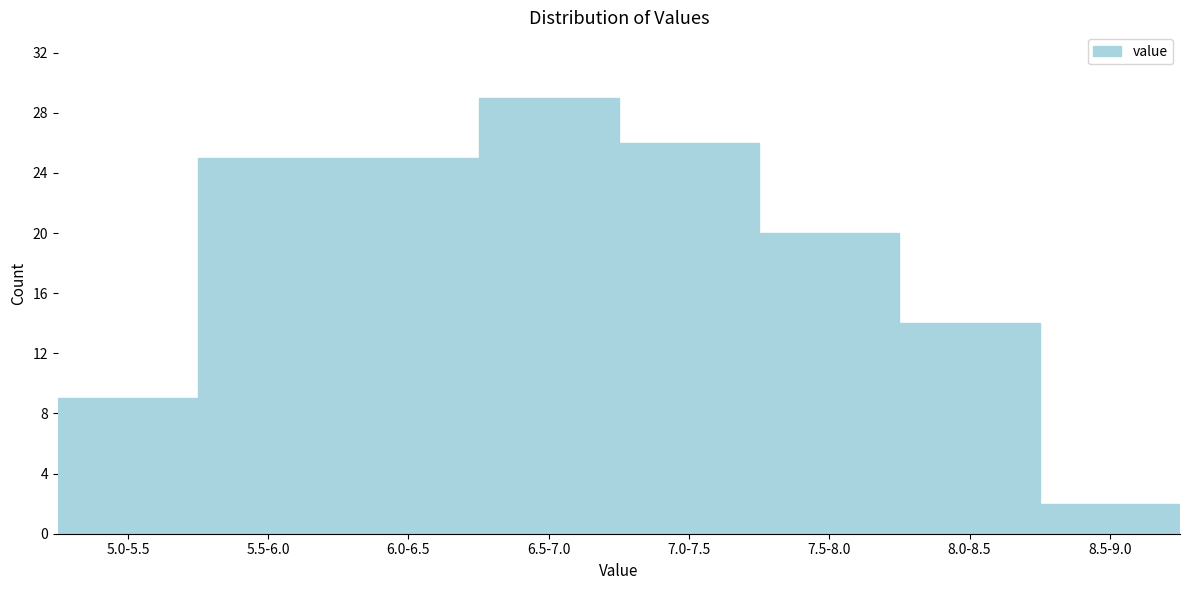

Reading left to right, what are all the values shown in this chart?

5.0-5.5=9	5.5-6.0=25	6.0-6.5=25	6.5-7.0=29	7.0-7.5=26	7.5-8.0=20	8.0-8.5=14	8.5-9.0=2